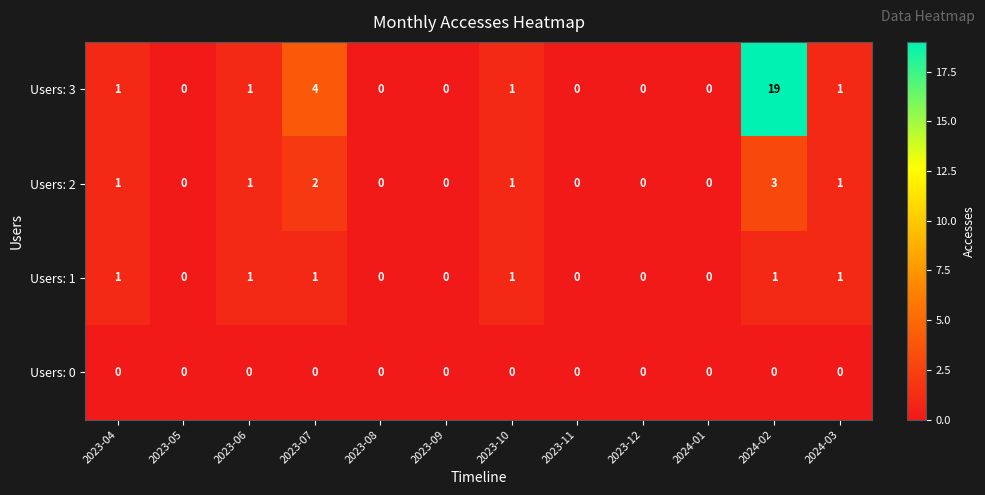

True or false: Users: 3 has a value of 0 at 2023-12.

True